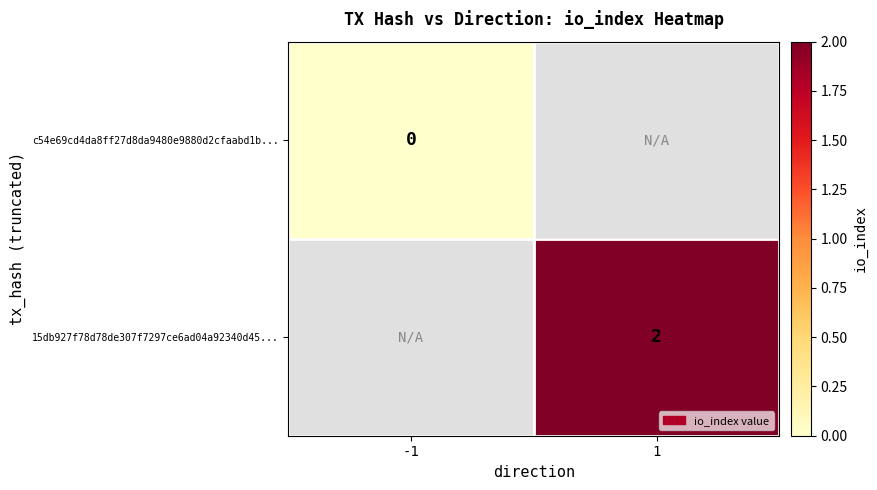

At how many categories does at least one series exceed 1?

1